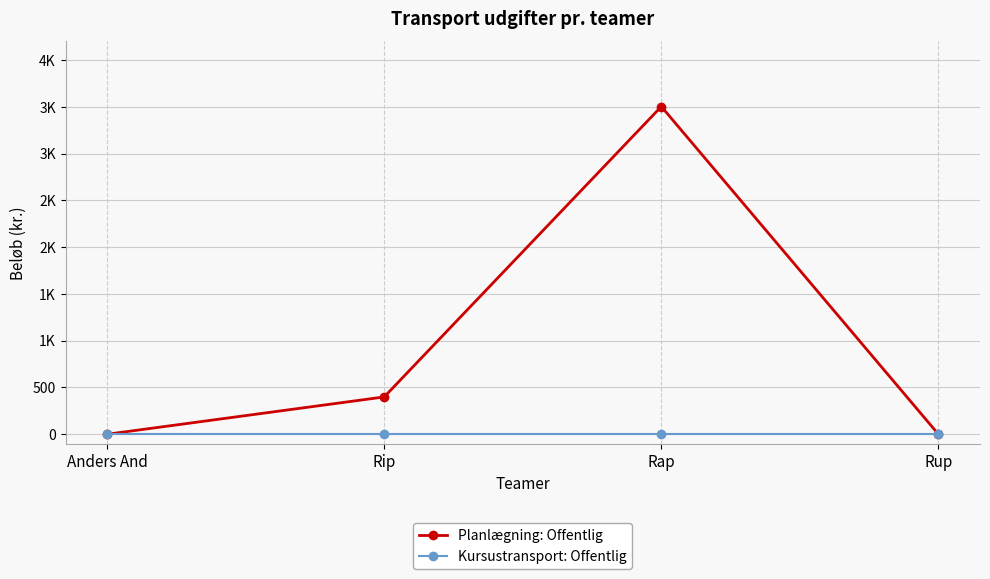

Reading left to right, transcribe all the data shown in this chart.

Planlægning: Offentlig: Anders And=0	Rip=399	Rap=3504	Rup=0
Kursustransport: Offentlig: Anders And=0	Rip=0	Rap=0	Rup=0